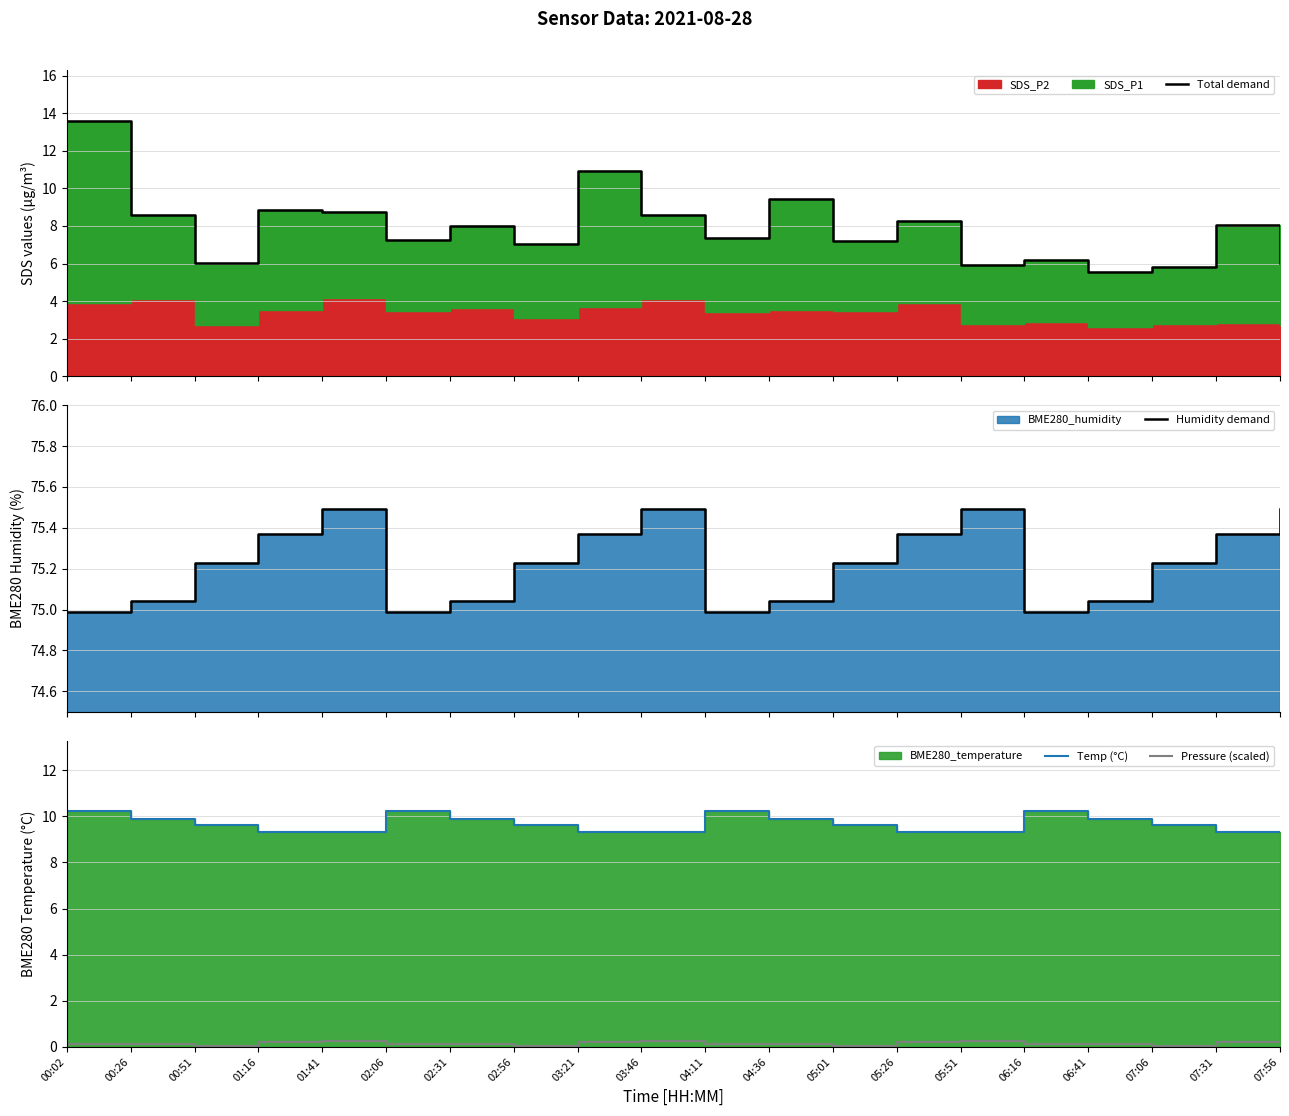

What position from the right is 04:11?

10